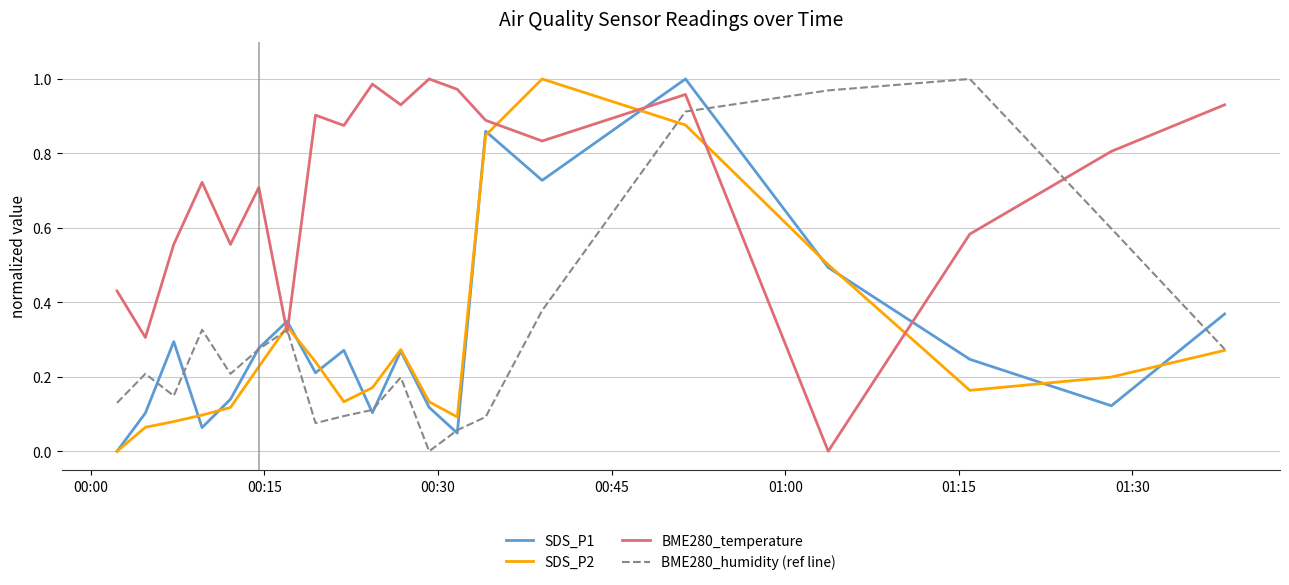

Which series has the largest total across all categories?

BME280_temperature